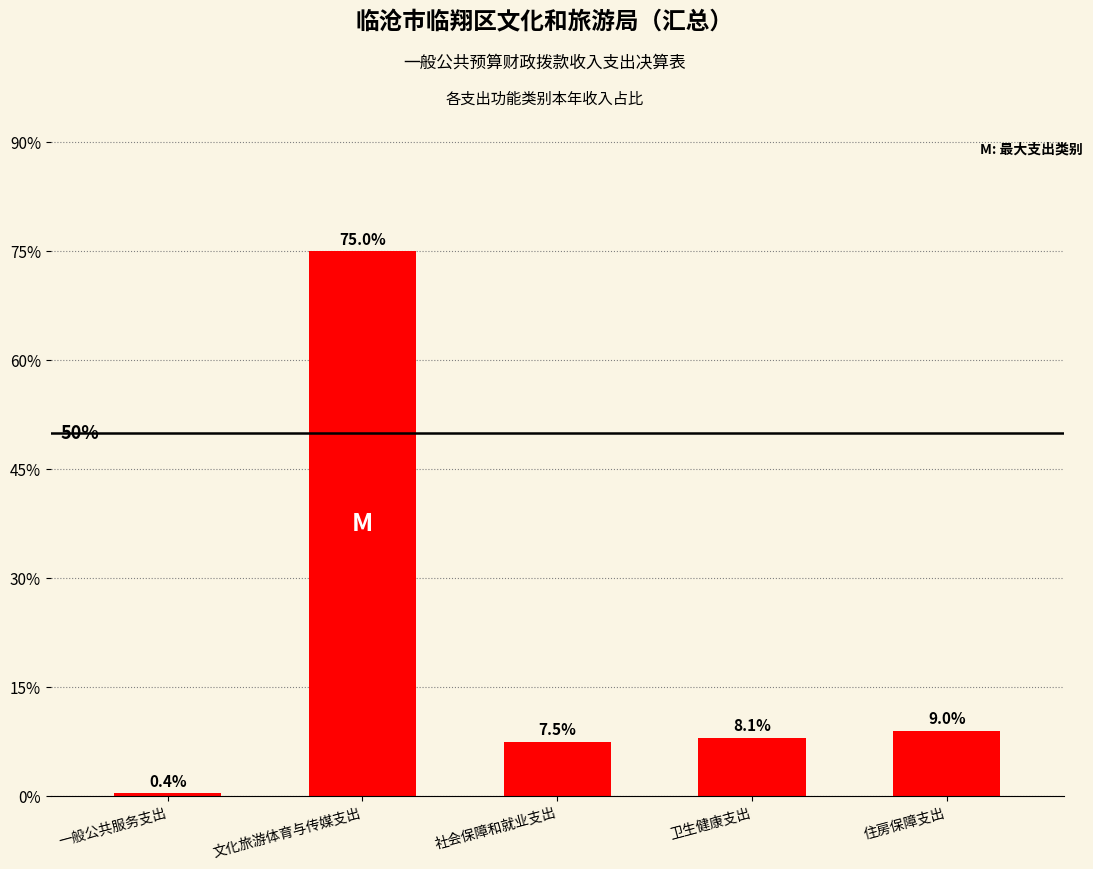

How many values exceed 8?

3